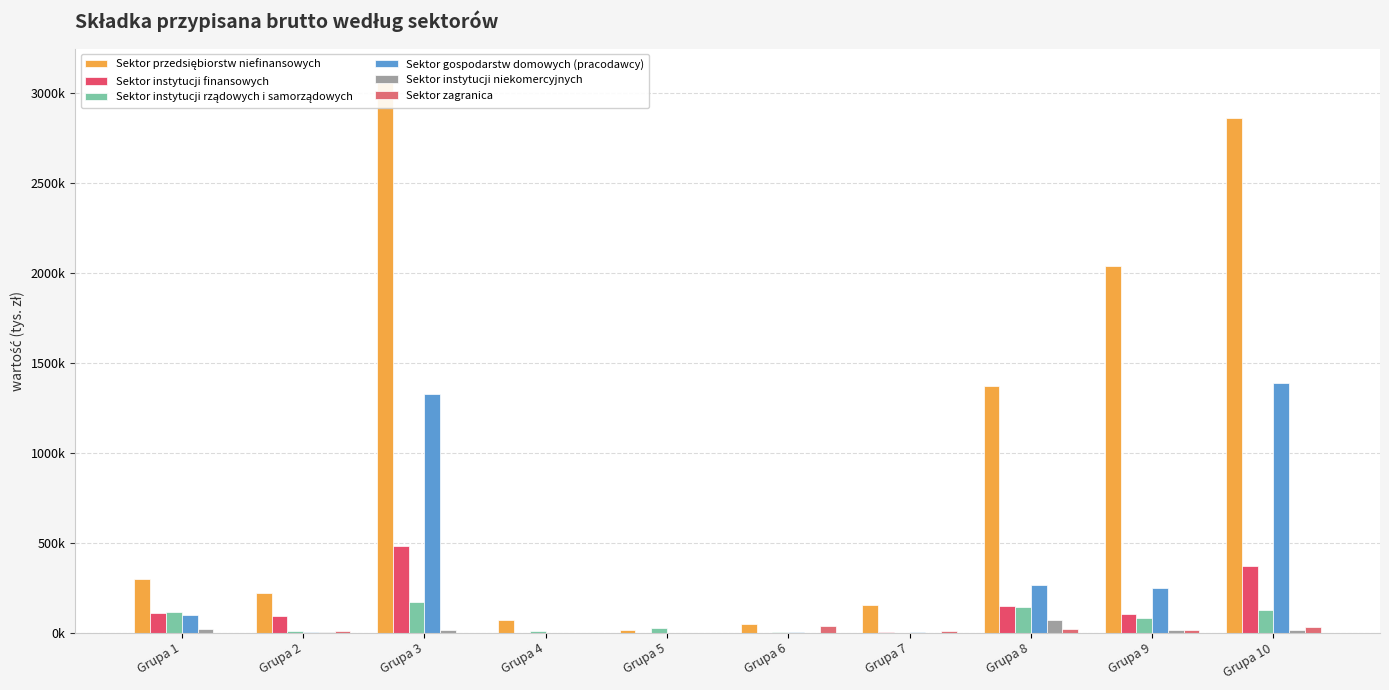

Reading left to right, what are all the values shown in this chart?

Sektor przedsiębiorstw niefinansowych: Grupa 1=297577.0	Grupa 2=223554.0	Grupa 3=3094123.9	Grupa 4=73630.1	Grupa 5=16143.1	Grupa 6=48619.8	Grupa 7=156261.2	Grupa 8=1373686.2	Grupa 9=2038148.6	Grupa 10=2861286.0
Sektor instytucji finansowych: Grupa 1=107409.7	Grupa 2=91293.5	Grupa 3=482285.3	Grupa 4=316.7	Grupa 5=416.0	Grupa 6=193.9	Grupa 7=2823.8	Grupa 8=147329.5	Grupa 9=106628.0	Grupa 10=372770.1
Sektor instytucji rządowych i samorządowych: Grupa 1=114715.2	Grupa 2=8932.8	Grupa 3=171234.3	Grupa 4=8687.3	Grupa 5=24855.2	Grupa 6=4428.0	Grupa 7=1281.8	Grupa 8=144796.8	Grupa 9=82698.1	Grupa 10=125369.0
Sektor gospodarstw domowych (pracodawcy): Grupa 1=99363.6	Grupa 2=4891.8	Grupa 3=1327176.8	Grupa 4=92.2	Grupa 5=632.8	Grupa 6=5049.7	Grupa 7=2535.6	Grupa 8=265091.5	Grupa 9=250974.0	Grupa 10=1387211.1
Sektor instytucji niekomercyjnych: Grupa 1=23728.3	Grupa 2=4420.4	Grupa 3=16417.3	Grupa 4=8.3	Grupa 5=1271.2	Grupa 6=408.2	Grupa 7=126.9	Grupa 8=71662.9	Grupa 9=15127.9	Grupa 10=13239.4
Sektor zagranica: Grupa 1=436.9	Grupa 2=7980.6	Grupa 3=781.5	Grupa 4=801.2	Grupa 5=296.9	Grupa 6=35150.3	Grupa 7=7408.7	Grupa 8=21097.4	Grupa 9=14284.8	Grupa 10=33215.7